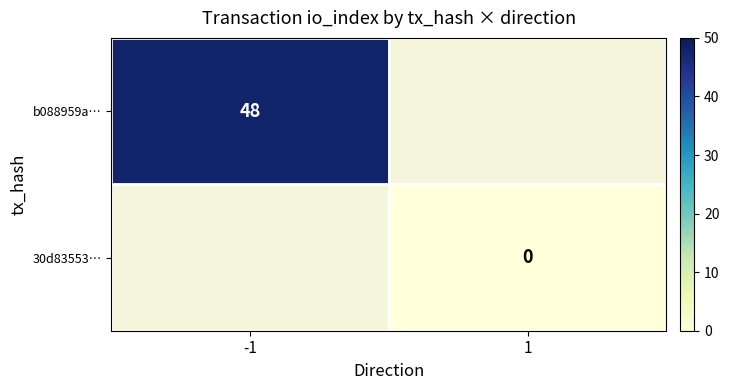

The value of b088959a… at -1 is 82. True or false?

False